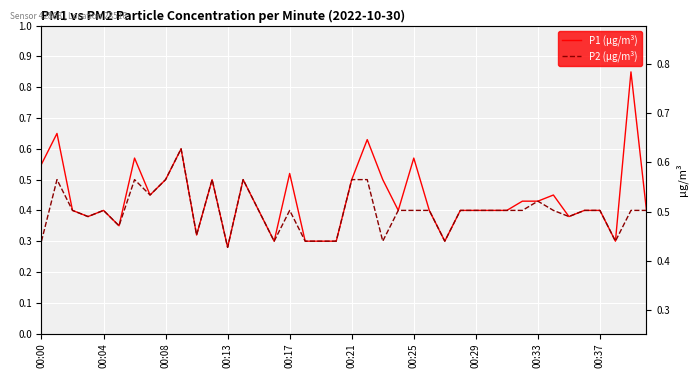

True or false: P1 (µg/m³) and P2 (µg/m³) intersect in this chart.

False